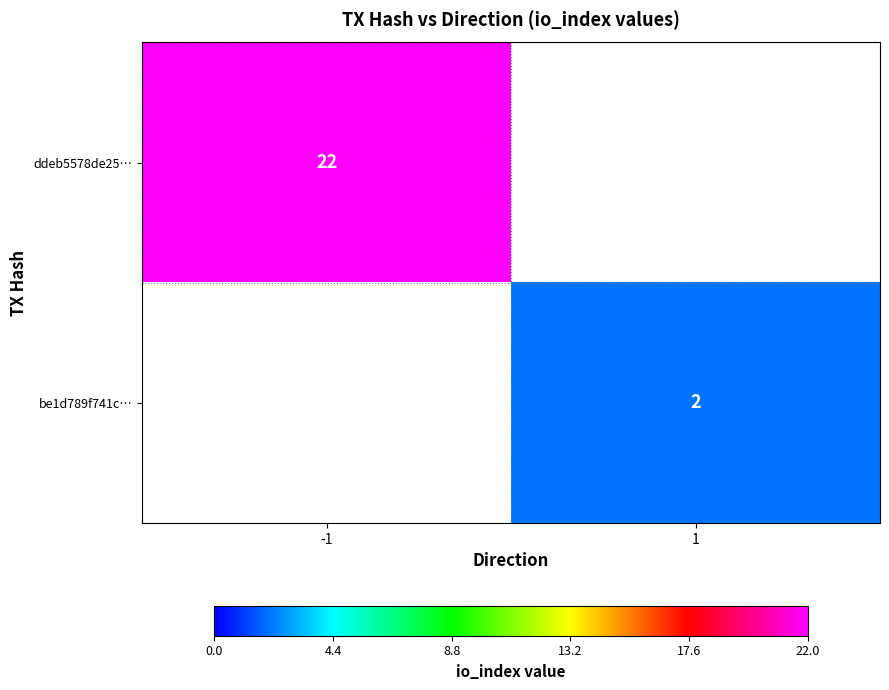

True or false: be1d789f741c… has a value of 1 at 1.

False